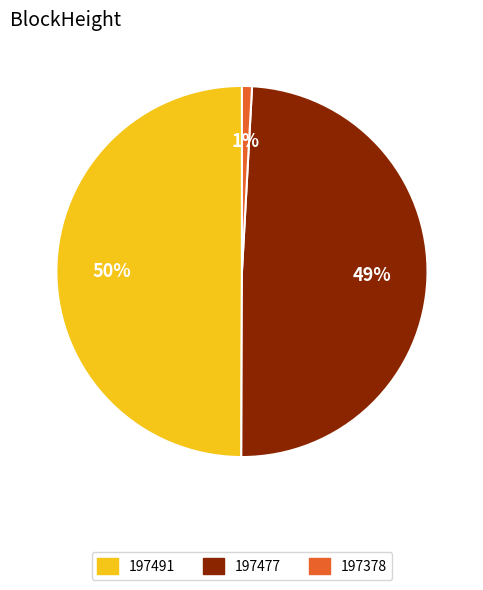

To the nearest percent, what is the difference between the largest and smallest slice percentages?

49%